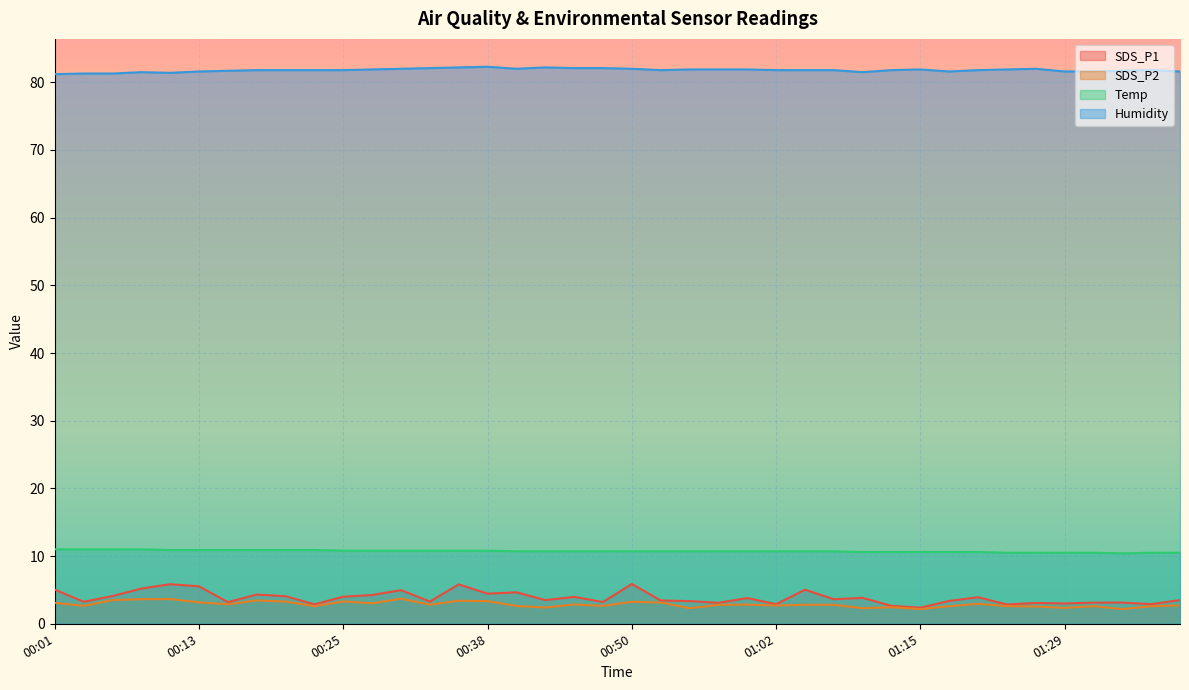

Between 01:00 and 00:06, which is larger?

00:06